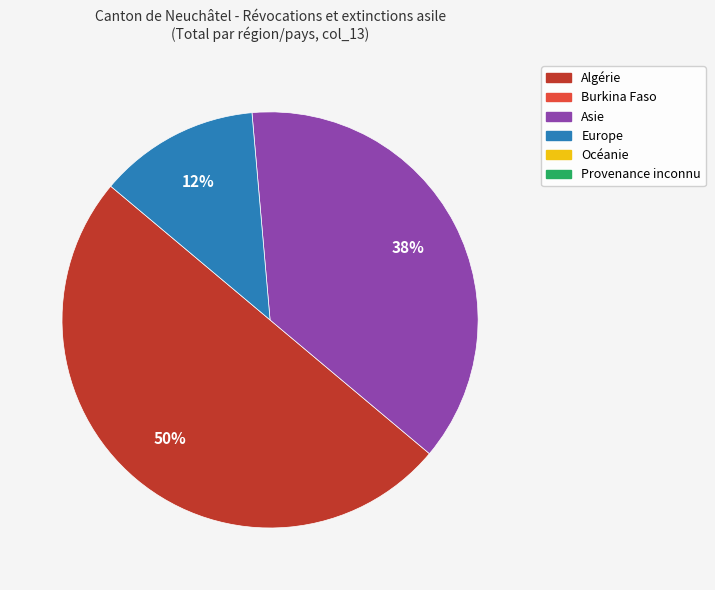

How many slices are in this pie chart?

3